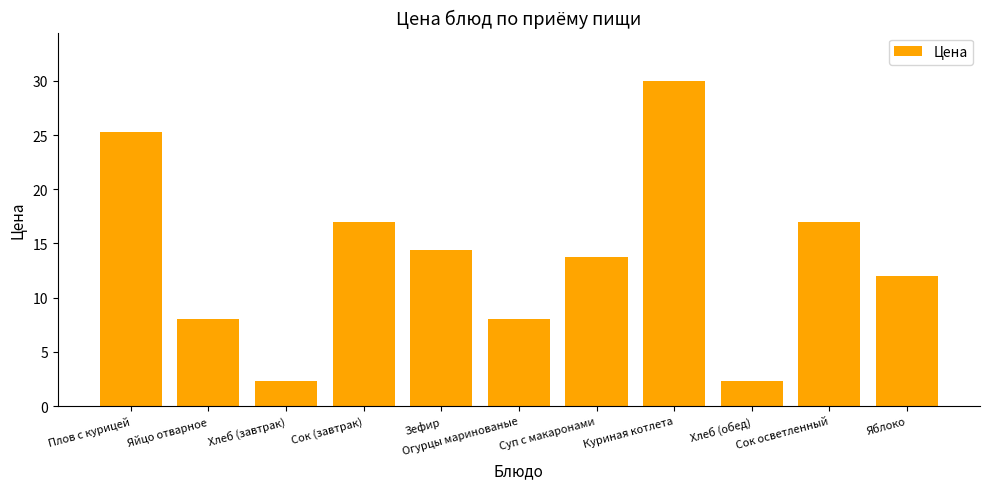

What is the smallest value displayed?

2.3